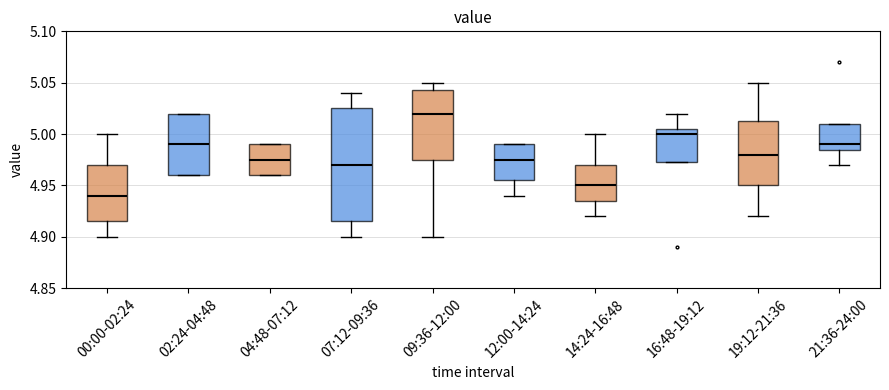

Where is the upper edge of the box for 12:00-14:24 on the y-axis? The values are not printed on the chart, so give them approximately, as read against the axis.

4.990